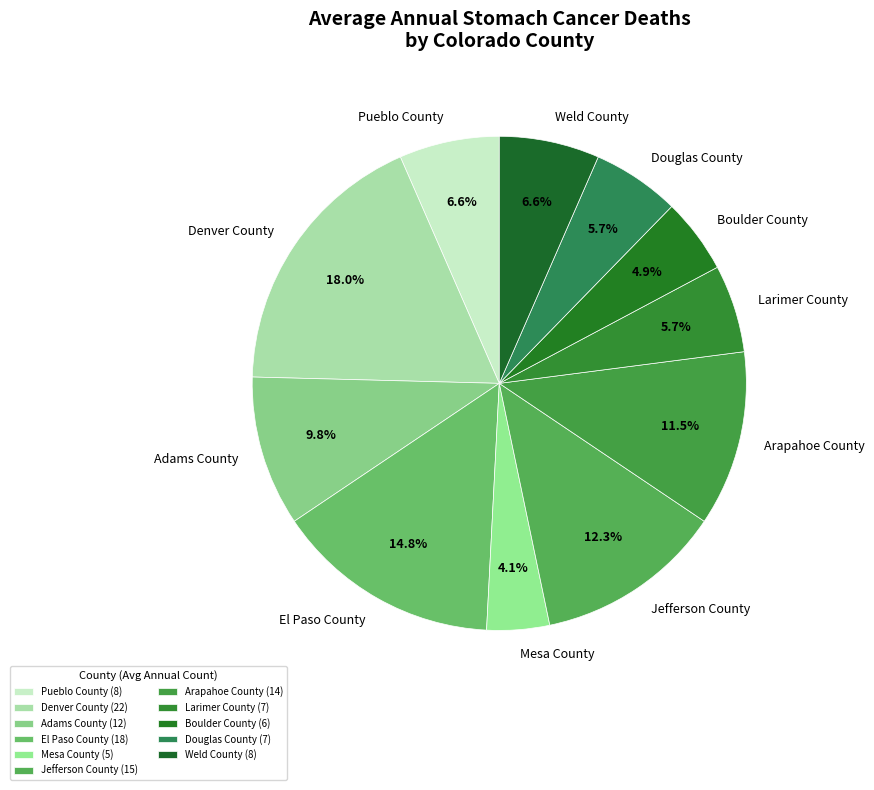

Between Mesa County and Weld County, which is larger?

Weld County